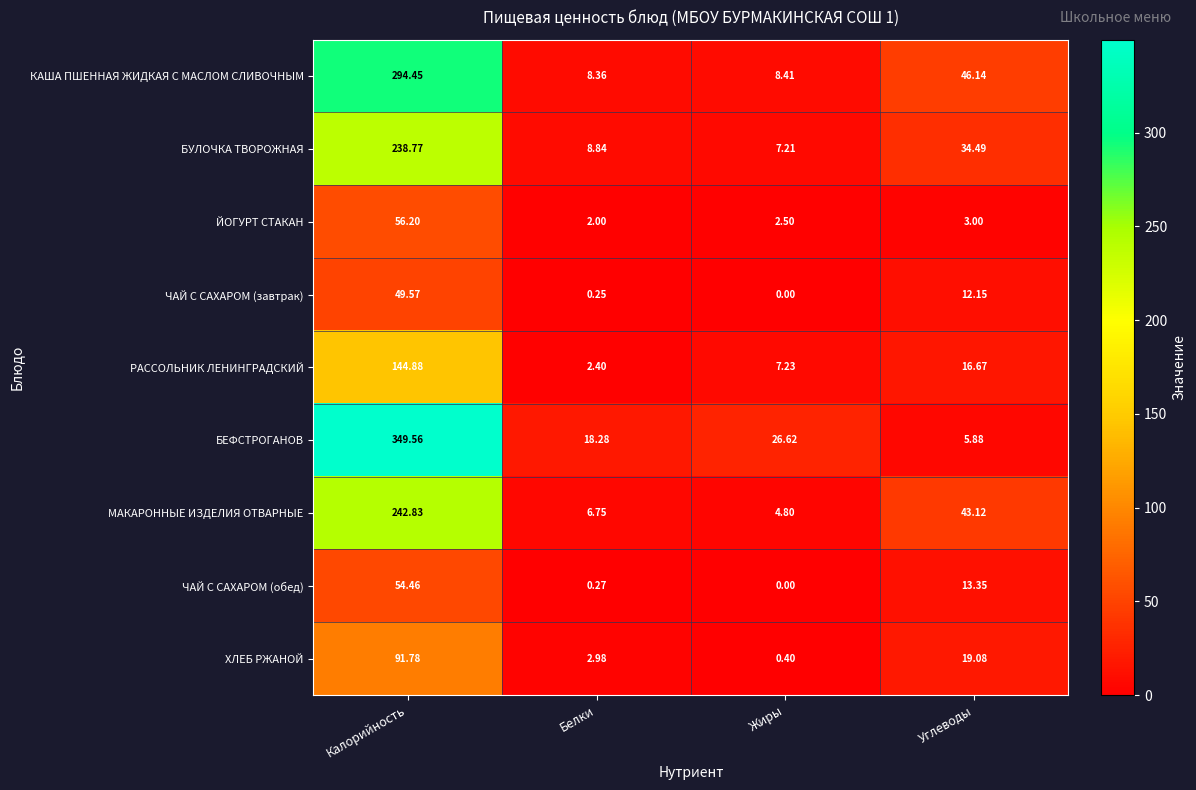

Which series changed the most between Калорийность and Белки?

БЕФСТРОГАНОВ